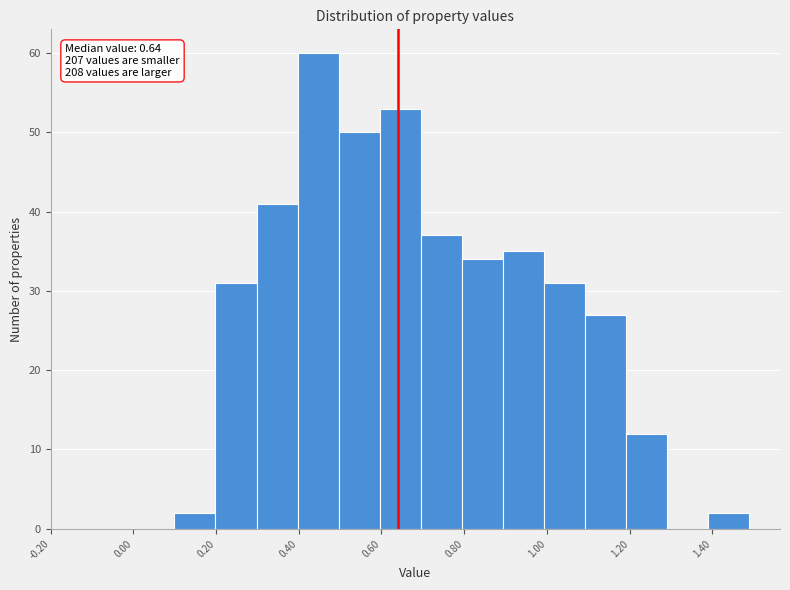

Over which range of the x-axis is the bar tallest?

0.40 to 0.50